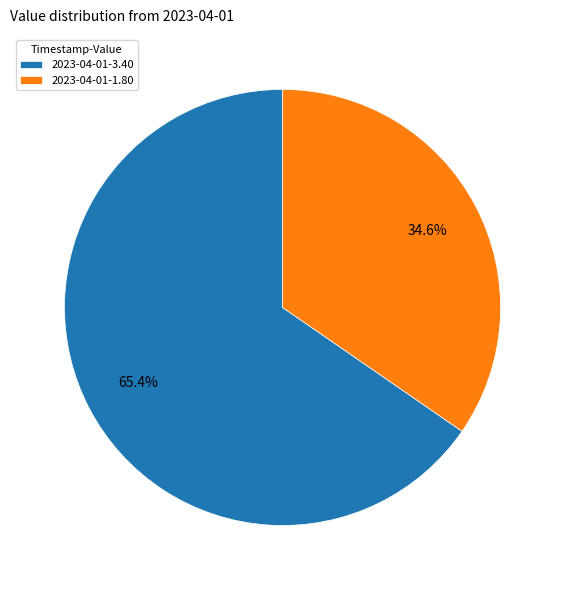

Rank the categories by value from highest to lowest.

2023-04-01-3.40, 2023-04-01-1.80